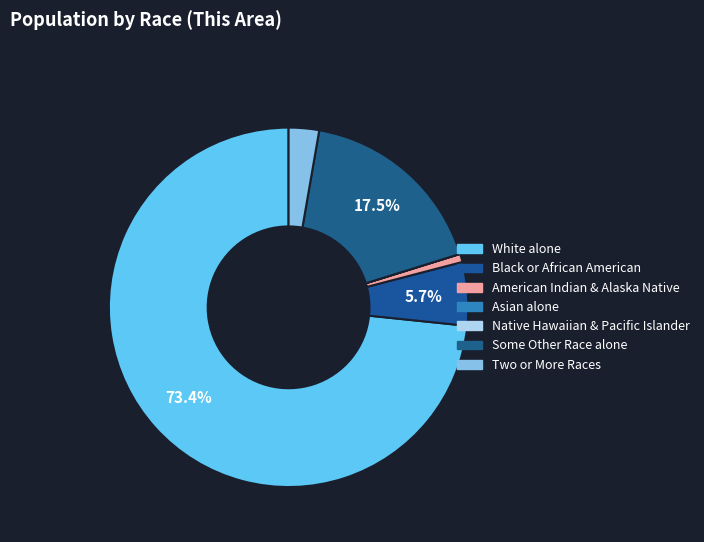

Which category has the biggest portion of the pie?

White alone